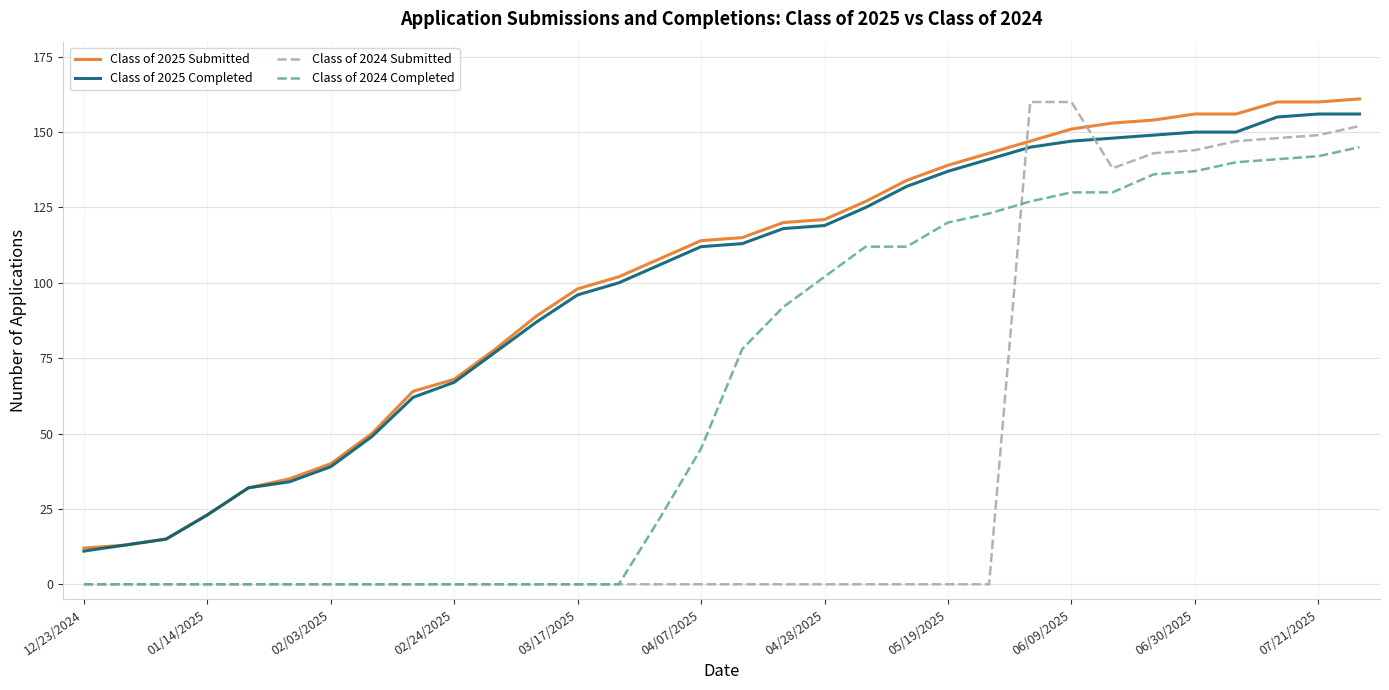

What is the maximum value for Class of 2025 Completed?

156